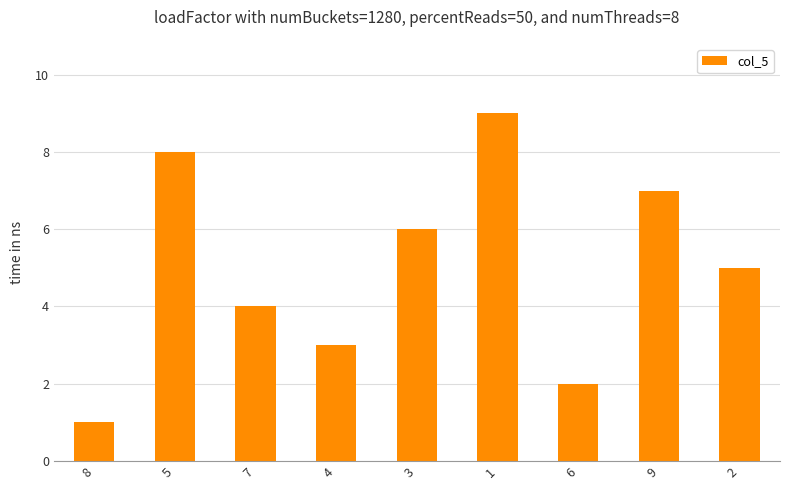

Rank the categories by value from lowest to highest.

8, 6, 4, 7, 2, 3, 9, 5, 1